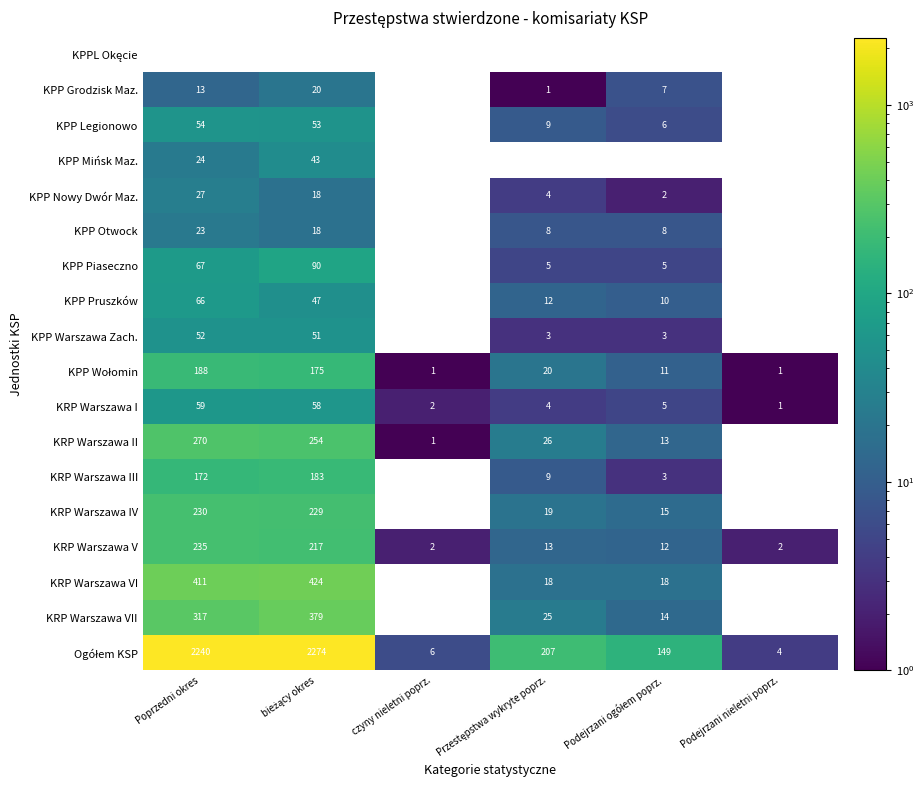

The value of KRP Warszawa III at Poprzedni okres is 172. True or false?

True